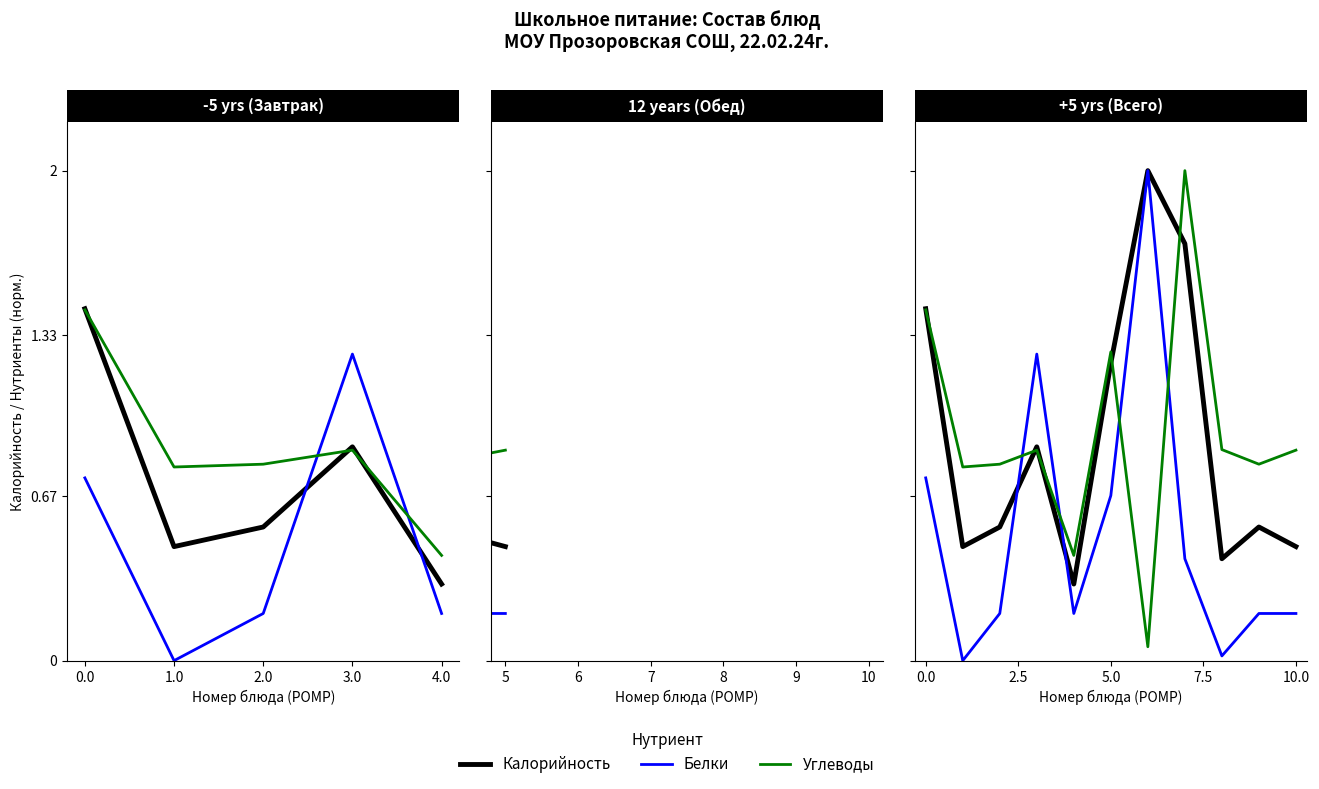

At 4.0, list the series in order from largest to smallest.

Углеводы, Калорийность, Белки